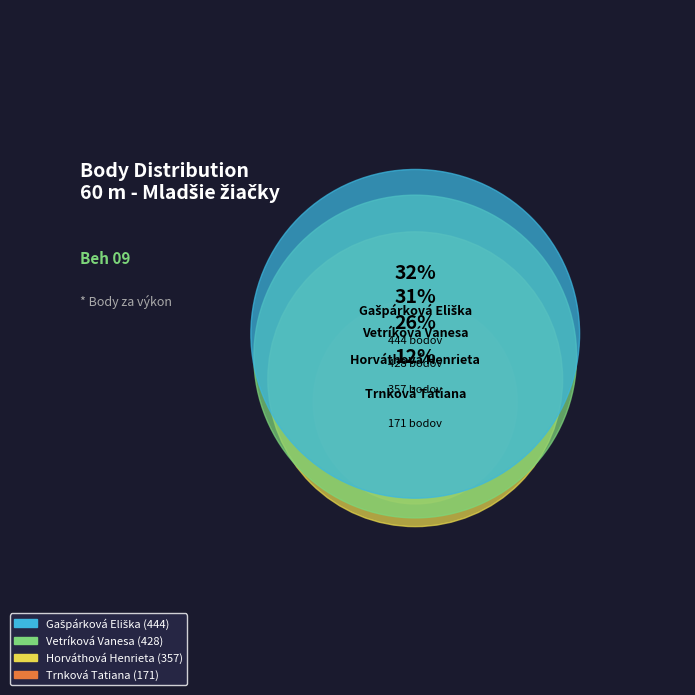

Rank the categories by value from lowest to highest.

Trnková Tatiana, Horváthová Henrieta, Vetríková Vanesa, Gašpárková Eliška